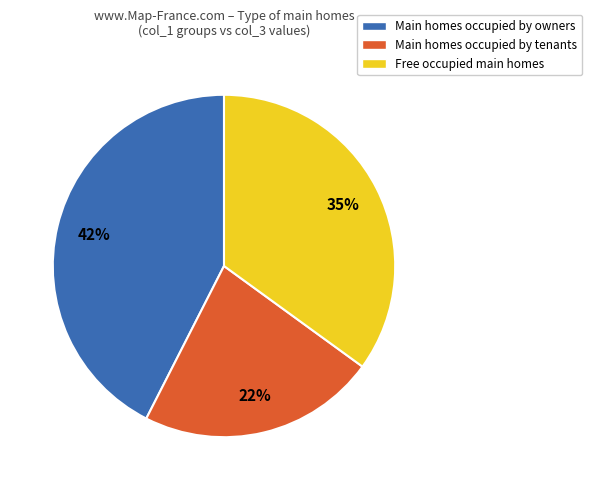

Which category has the biggest portion of the pie?

Main homes occupied by owners